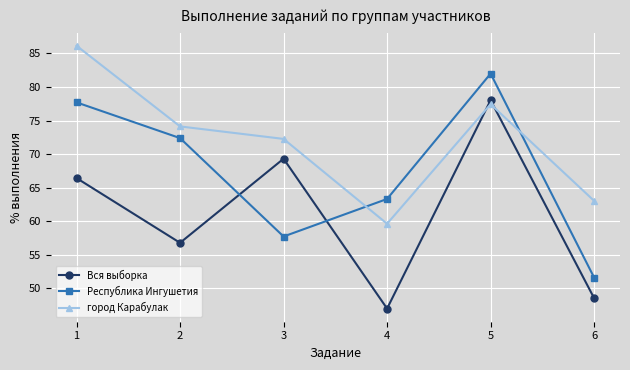

How many lines are shown in the chart?

3